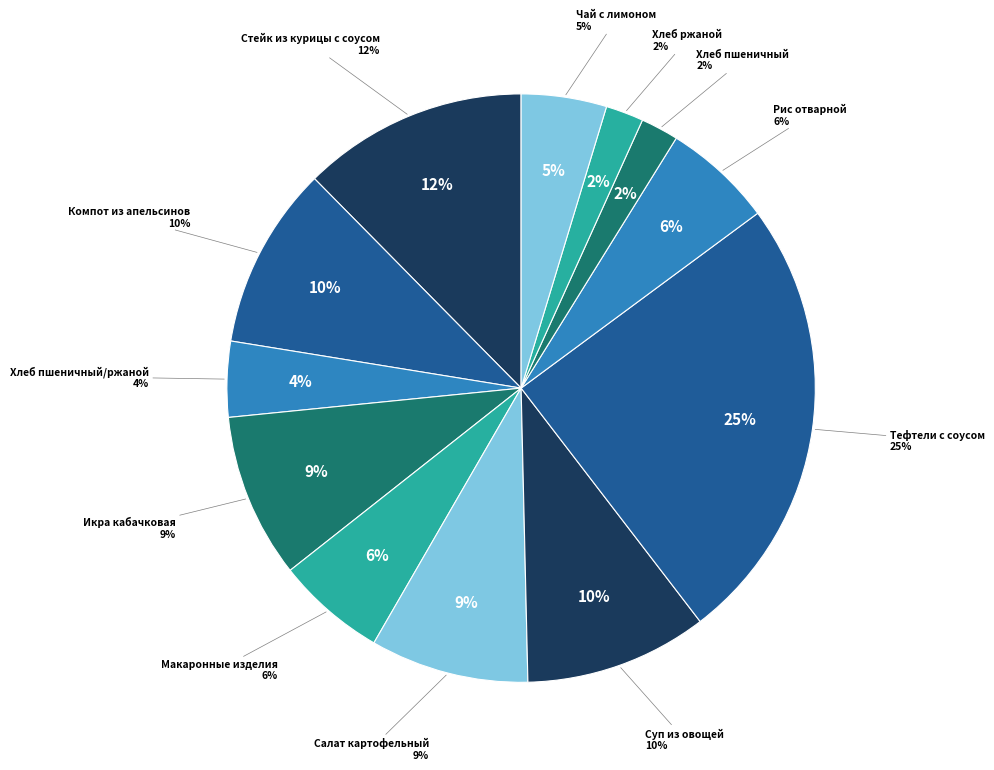

Approximately how many times larger is the value at Компот из апельсинов compared to Хлеб пшеничный?

4.8